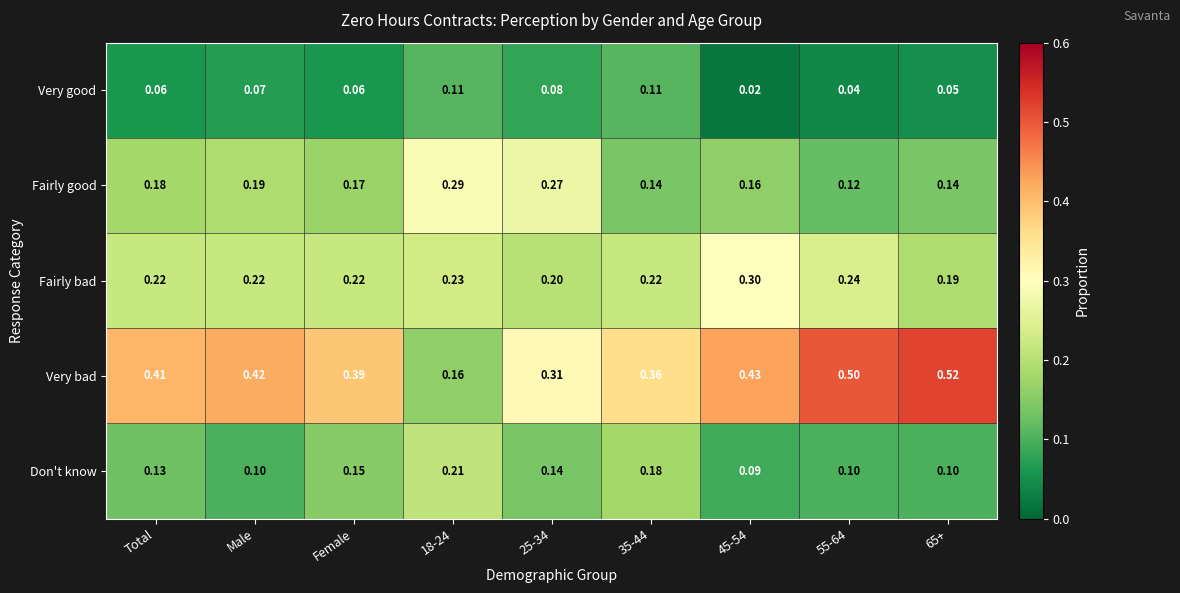

Count the number of data series in this chart.

5